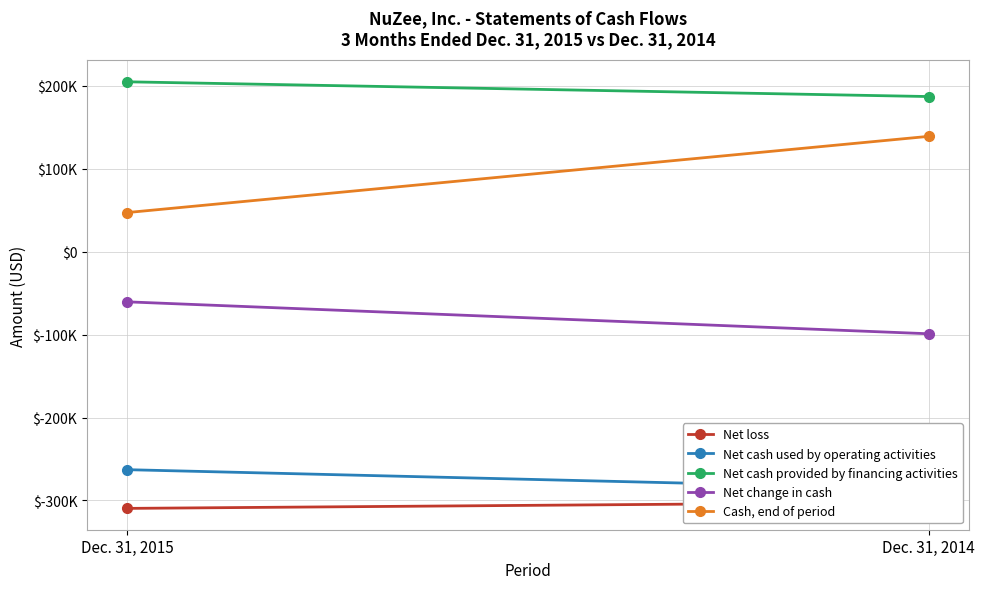

Is this an area chart (filled region under the line)?

No